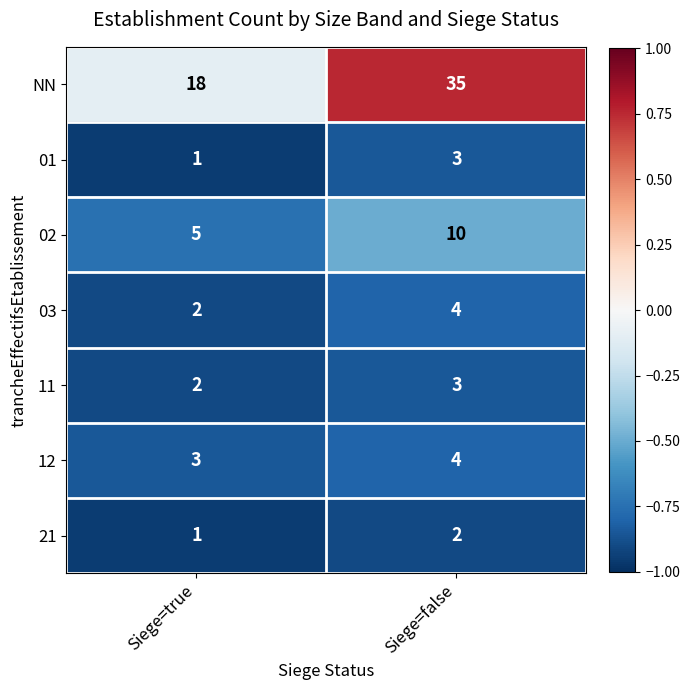

Which series changed the most between Siege=true and Siege=false?

NN